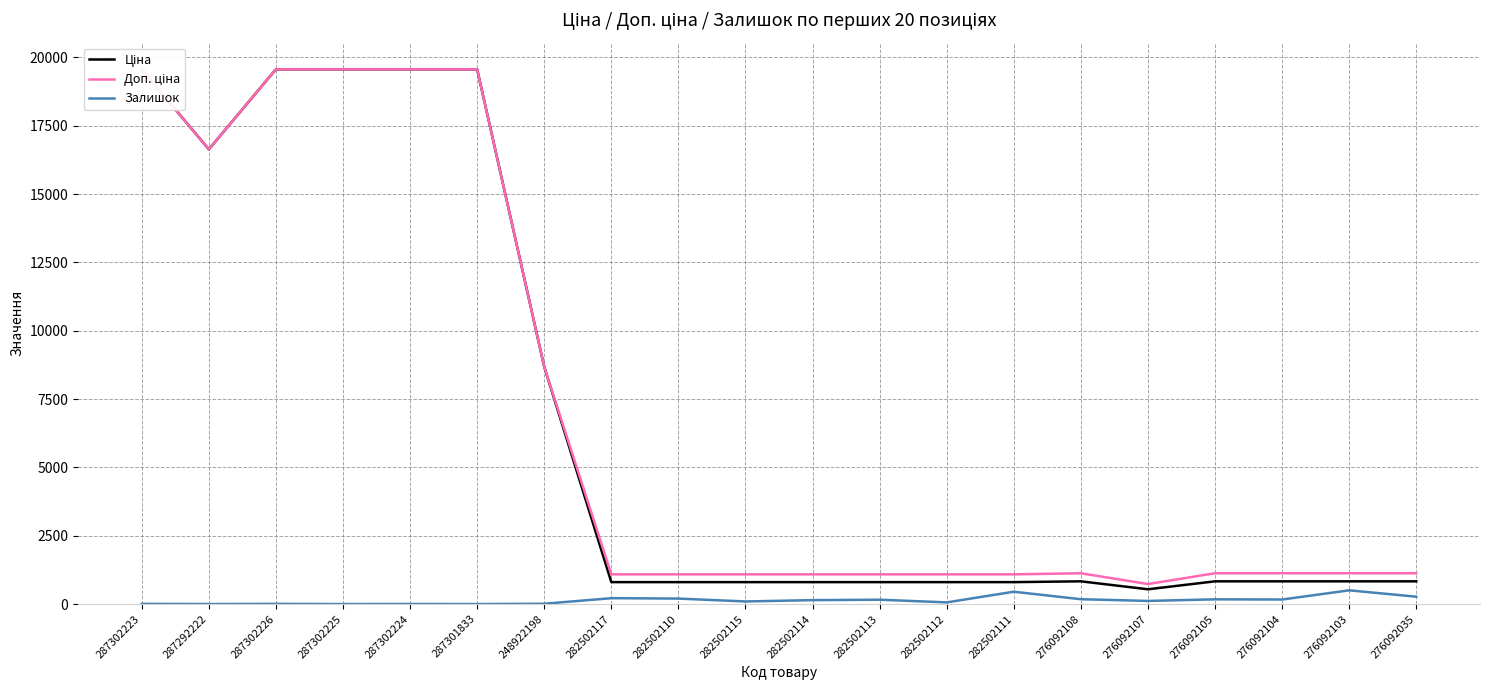

Which series has the largest total across all categories?

Доп. ціна